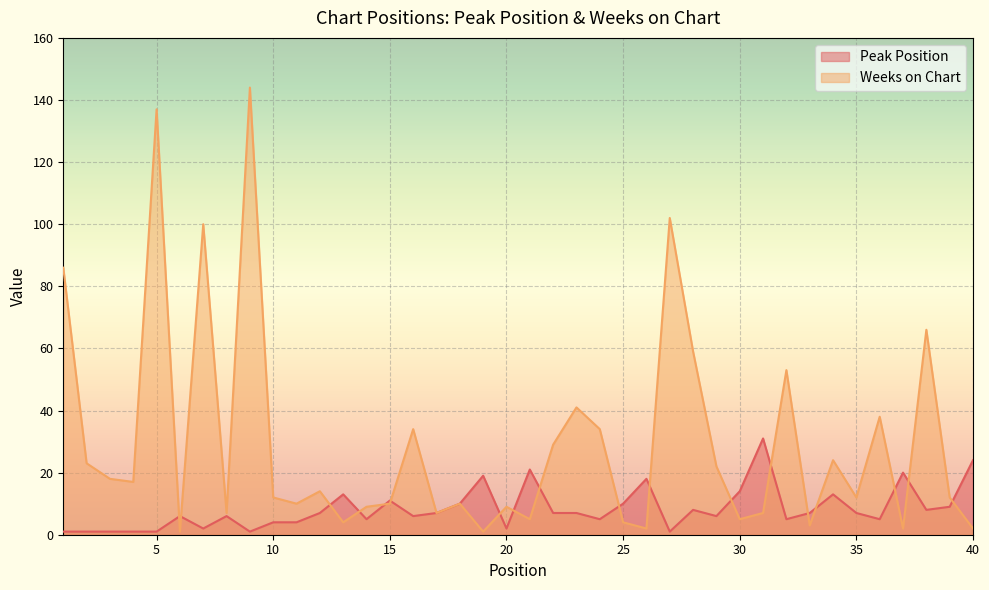

Is it true that Peak Position equals 10 at 6?

False